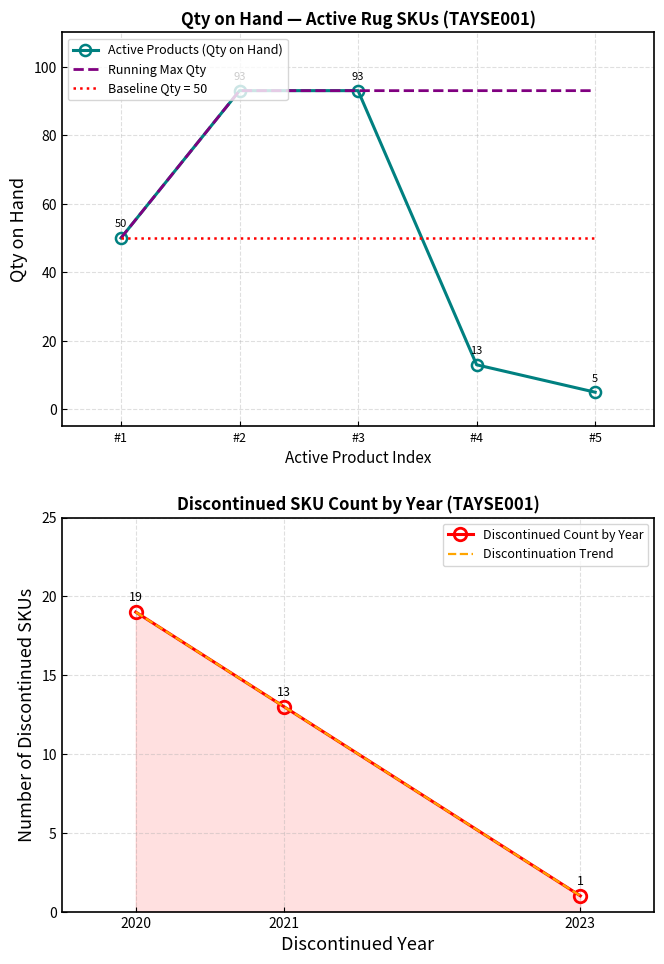

What is the highest value of the Running Max Qty series?

93